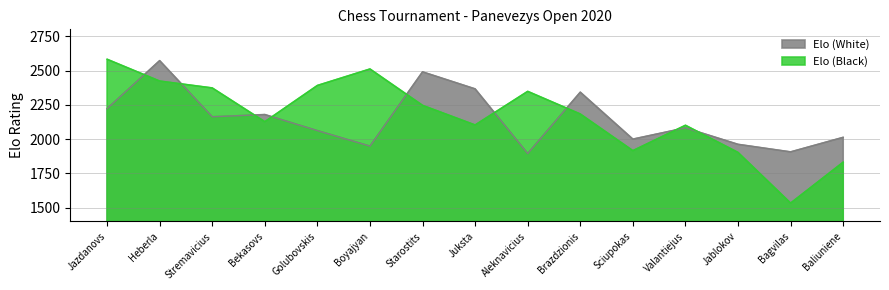

Which label corresponds to the smallest value in the chart?

Bagvilas